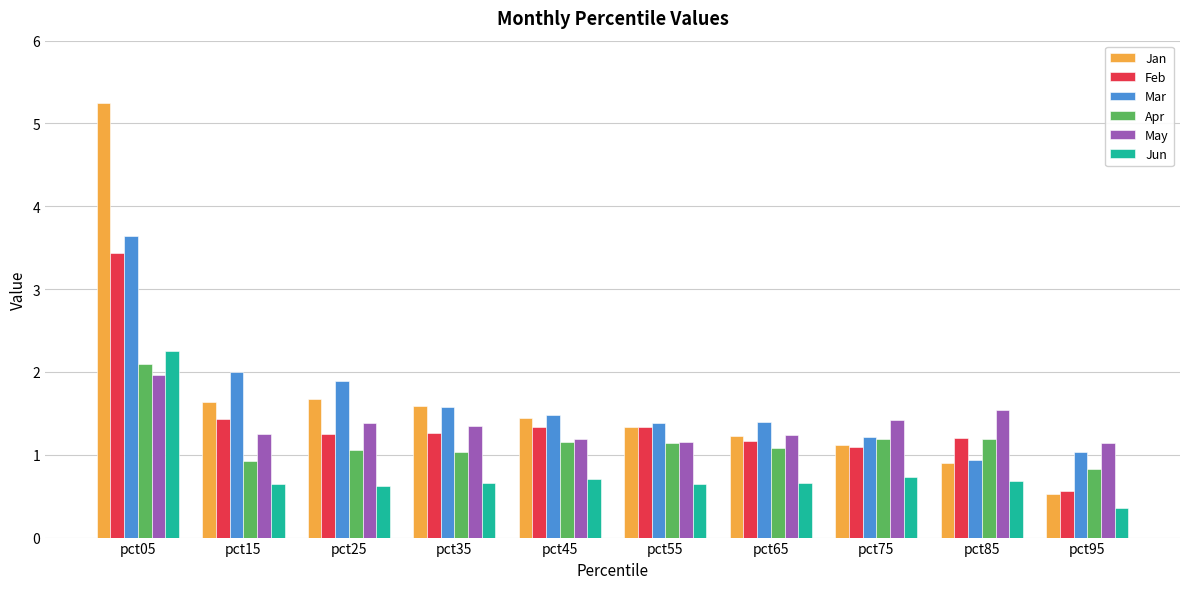

Is it true that Feb equals 0.9 at pct15?

False